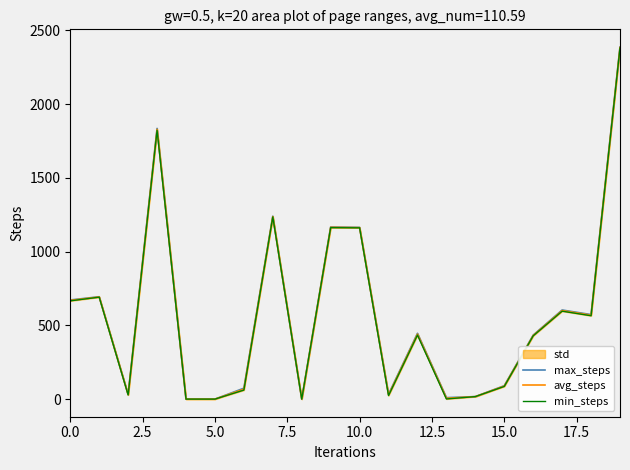

Which category has the highest value in the min_steps series?

19